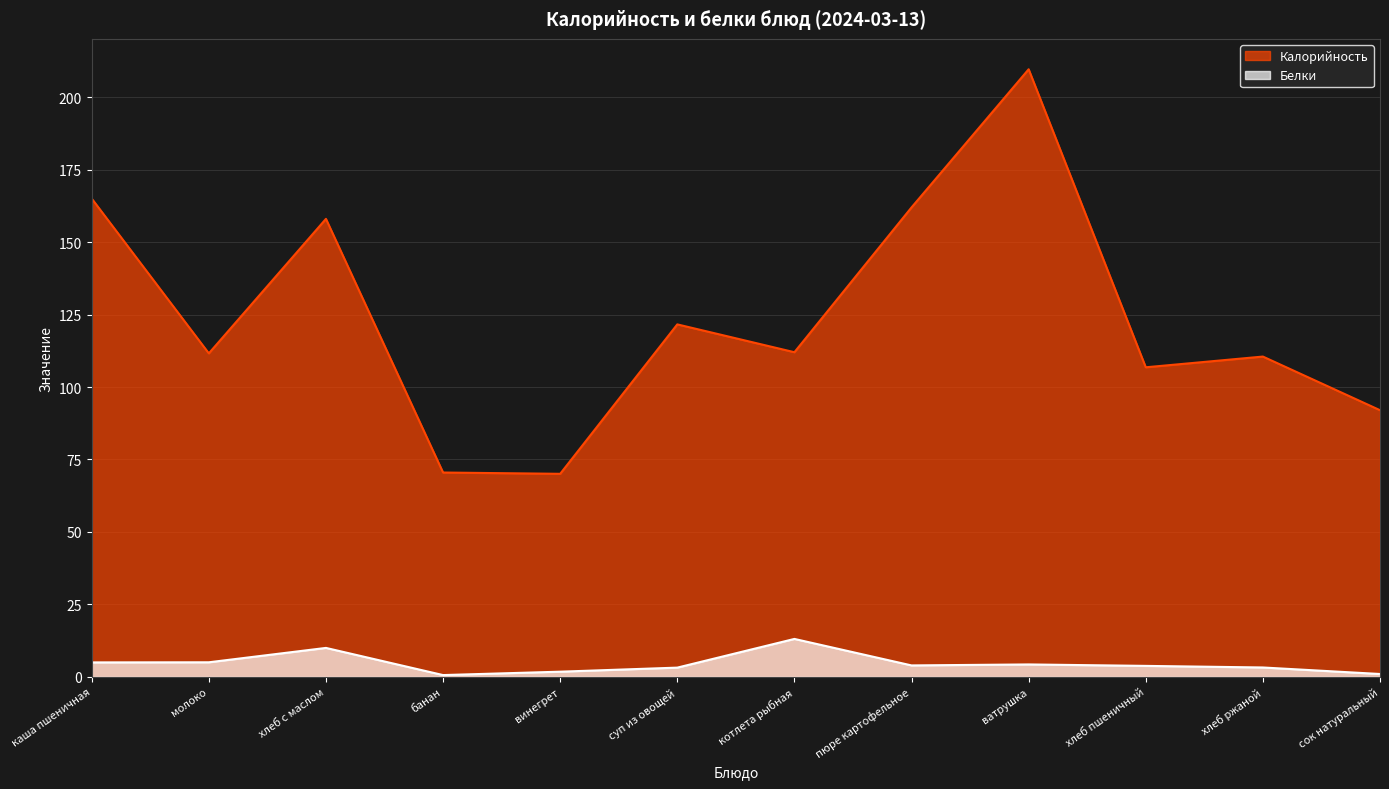

Where is Калорийность nearest to the value 139?

суп из овощей